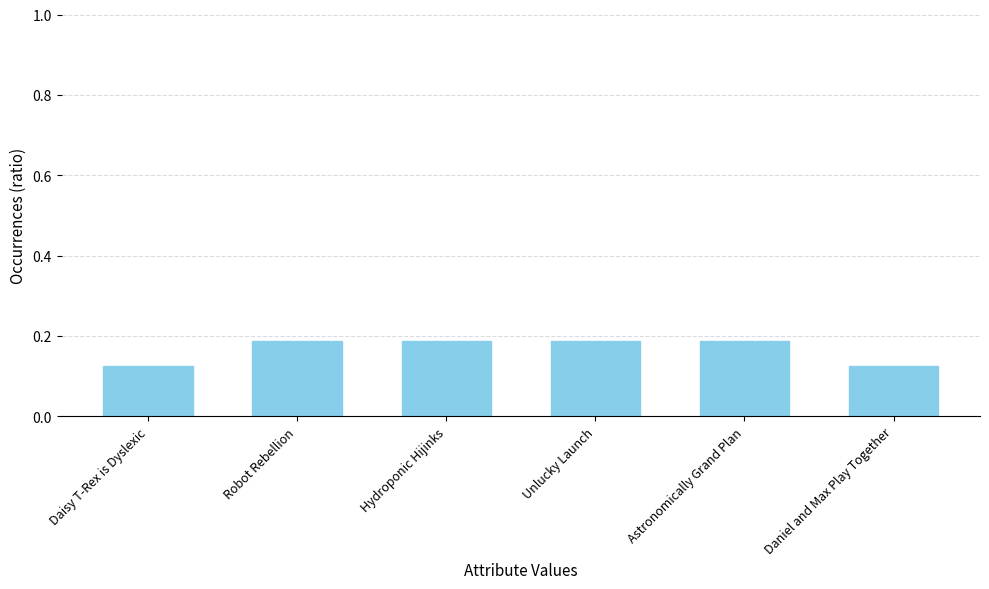

Which has a higher value, Hydroponic Hijinks or Daniel and Max Play Together?

Hydroponic Hijinks